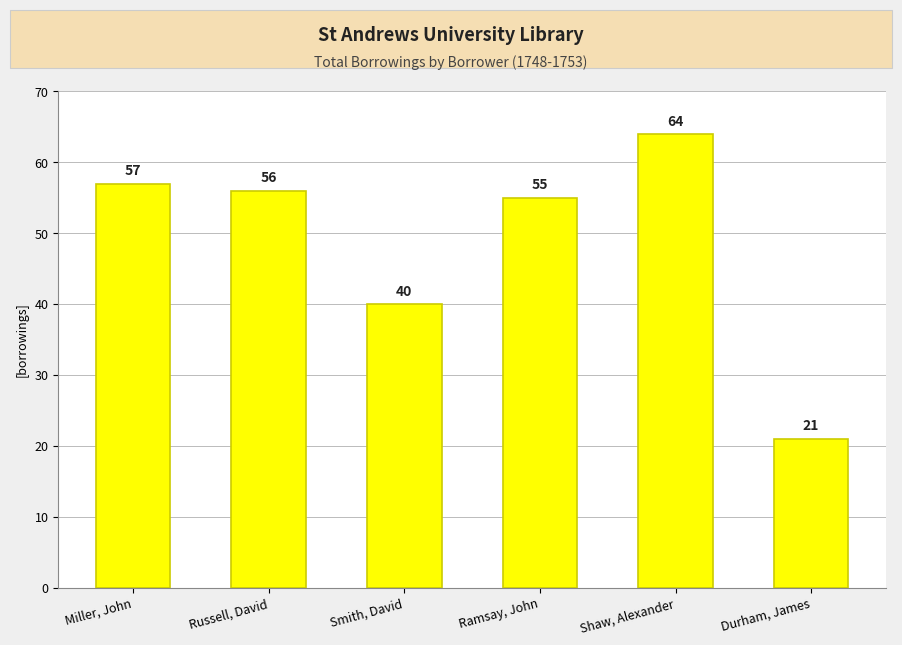

Are the bars grouped side by side (vs. stacked)?

No